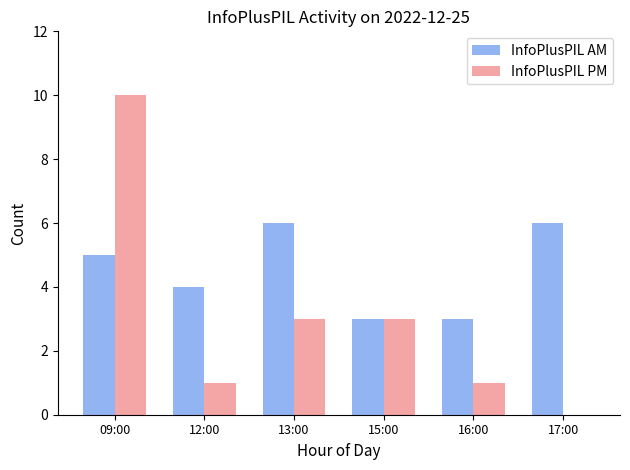

True or false: InfoPlusPIL PM has a value of 1 at 12:00.

True